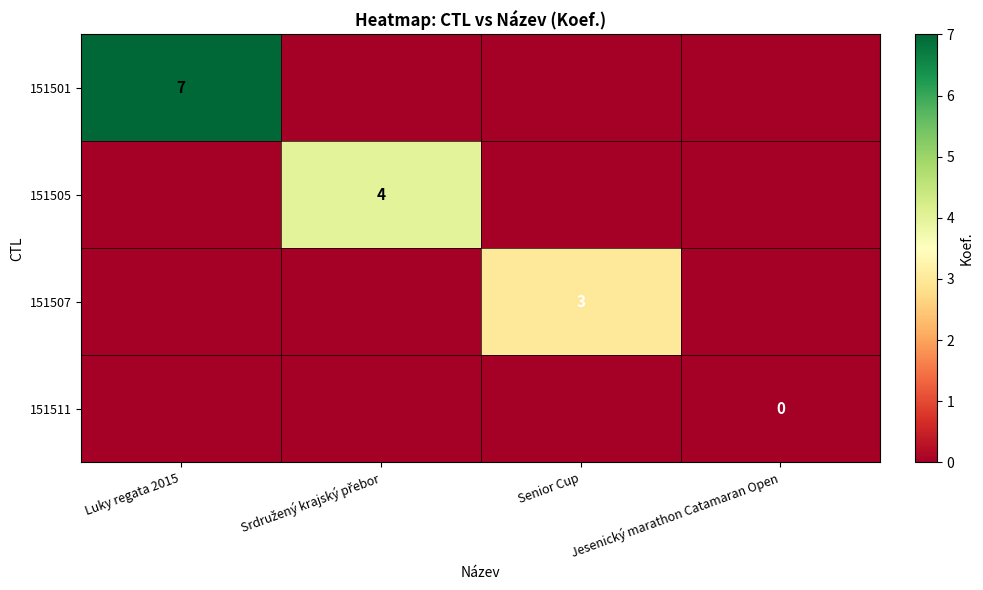

Rank the series by their maximum value, from lowest to highest.

151511, 151507, 151505, 151501